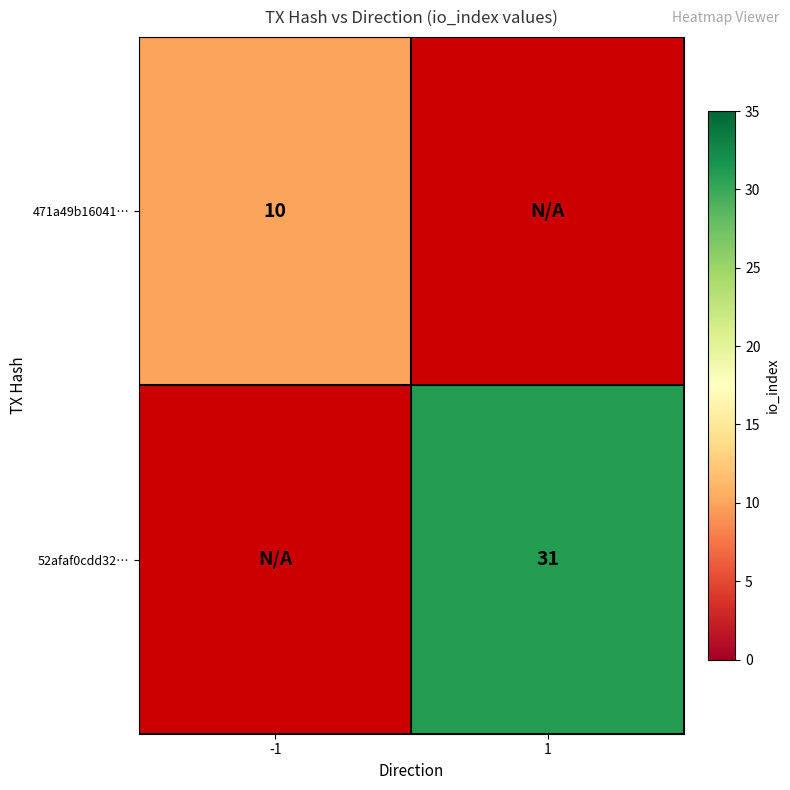

Count the number of data series in this chart.

2